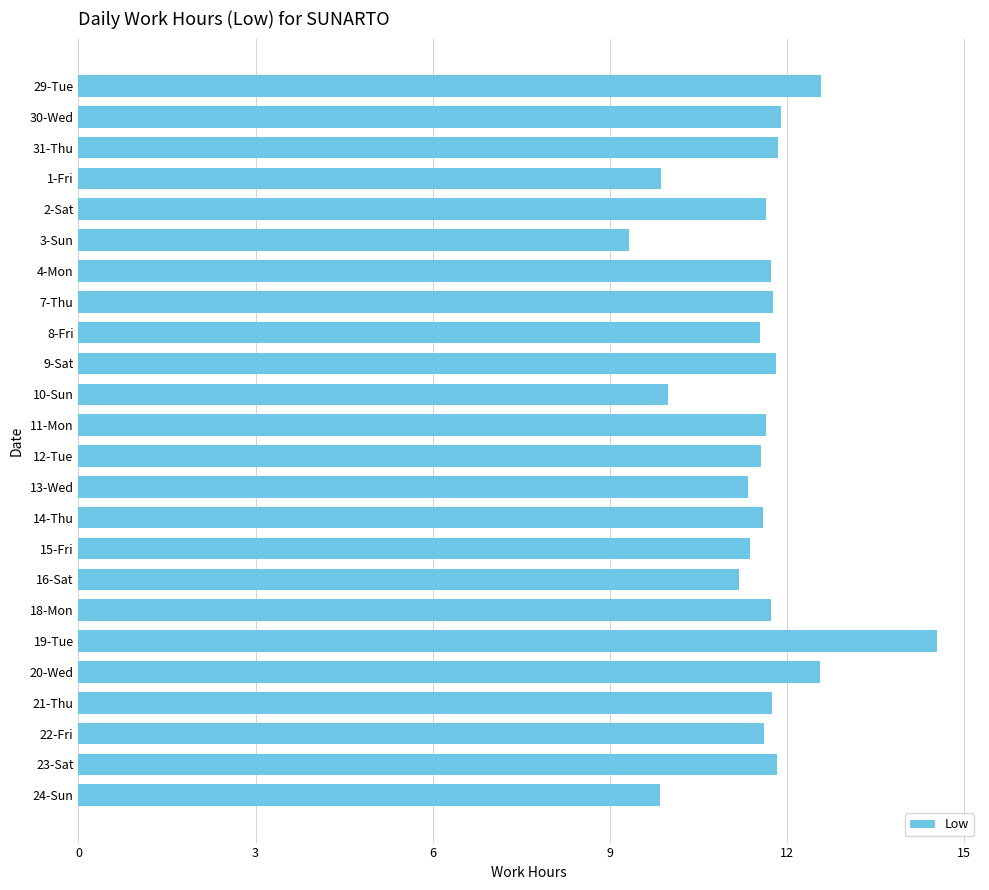

Read the value at 7-Thu.

11.8